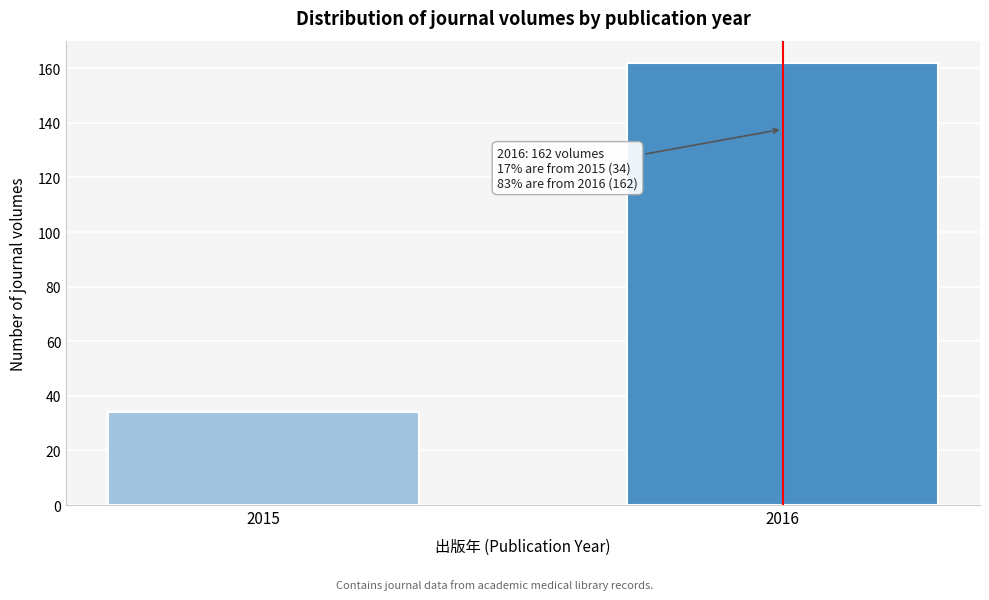

Reading left to right, list all the values displayed in this chart.

34	162